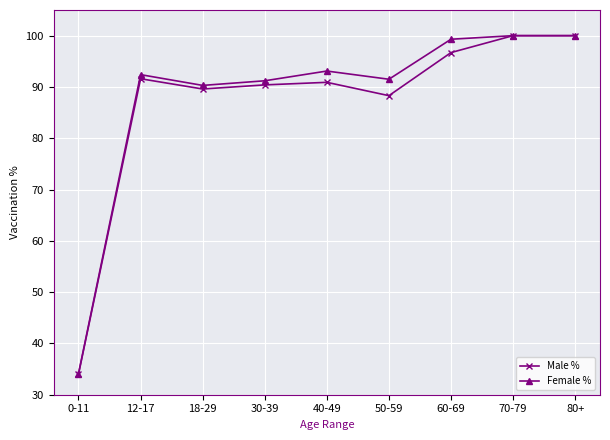

Between 0-11 and 40-49, which series saw the biggest shift?

Female %